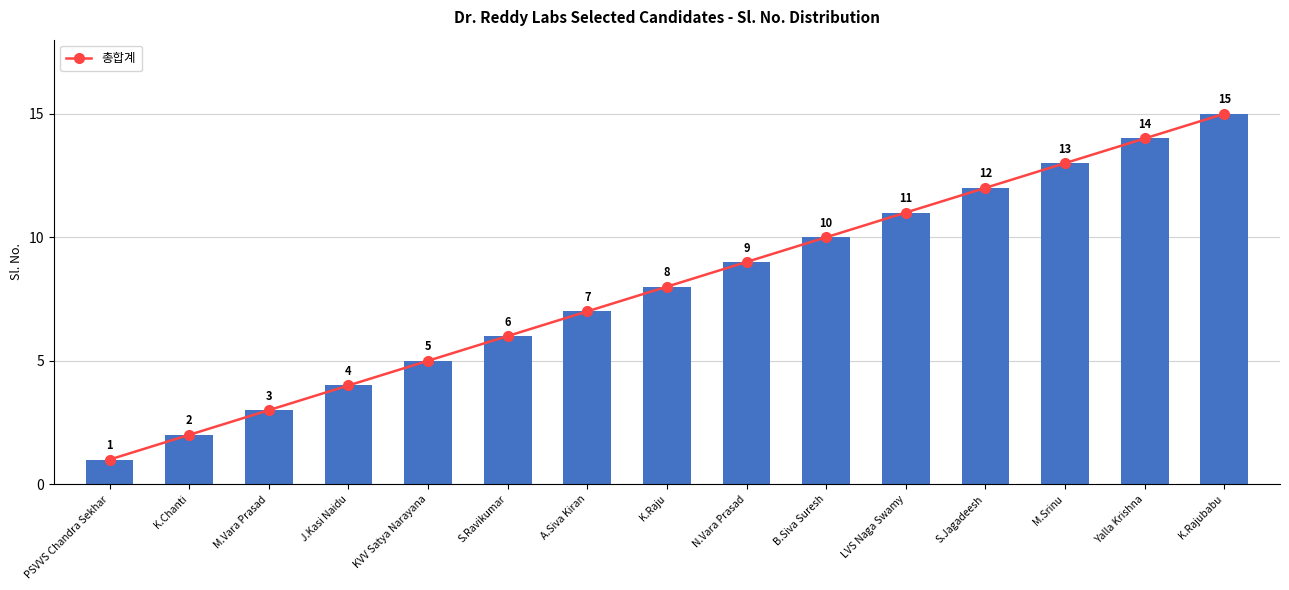

What is the total value across all series at B.Siva Suresh?

20